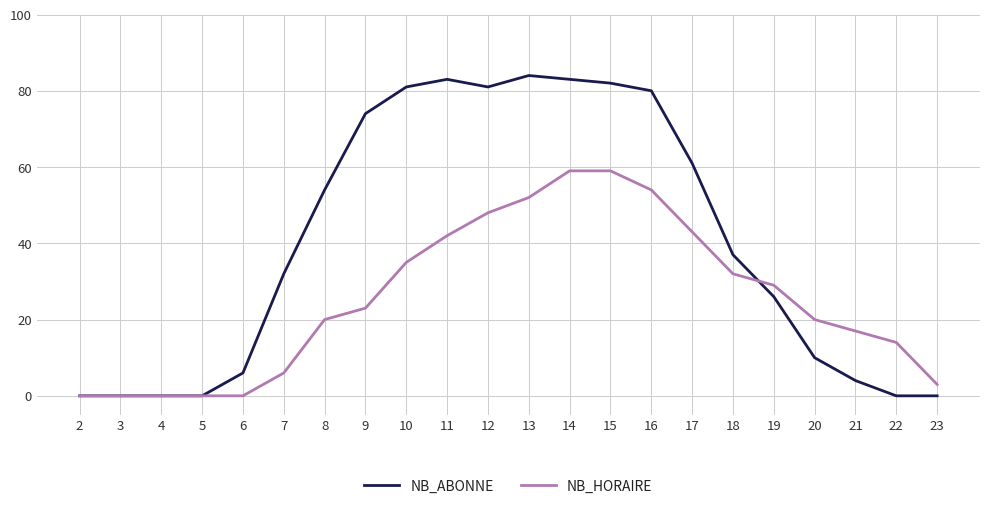

Does the chart display data point markers on the line(s)?

No